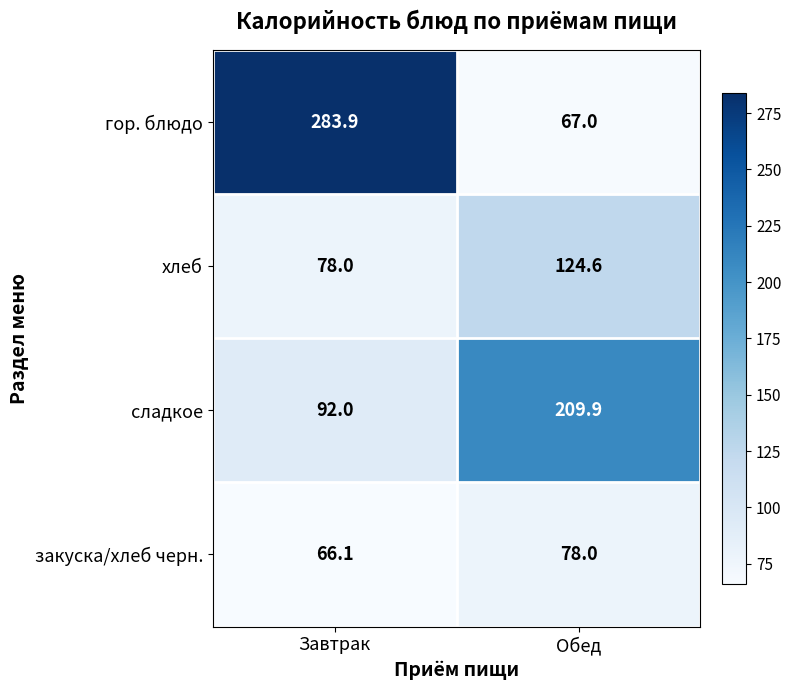

Where does the хлеб series first go above 124?

Обед